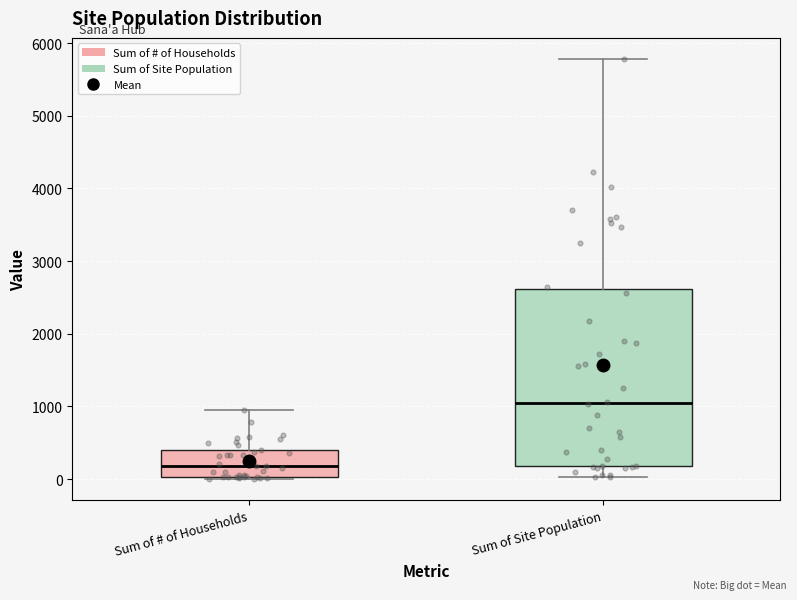

Which box's median line is the lowest?

Sum of # of Households